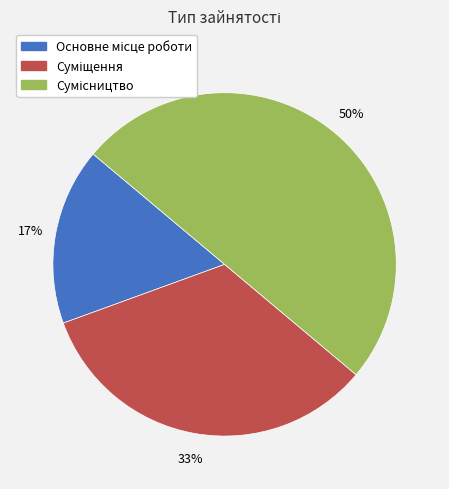

To the nearest percent, what is the average slice percentage?

33%